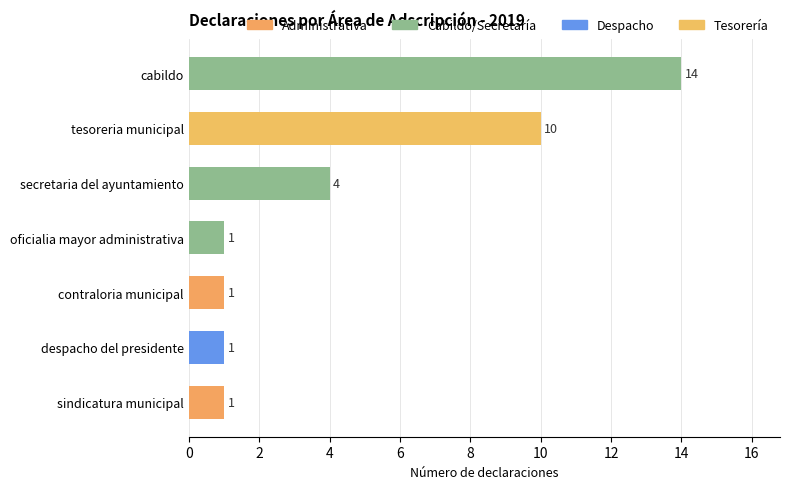

What is the ratio of the value at oficialia mayor administrativa to the value at contraloria municipal?

1.0